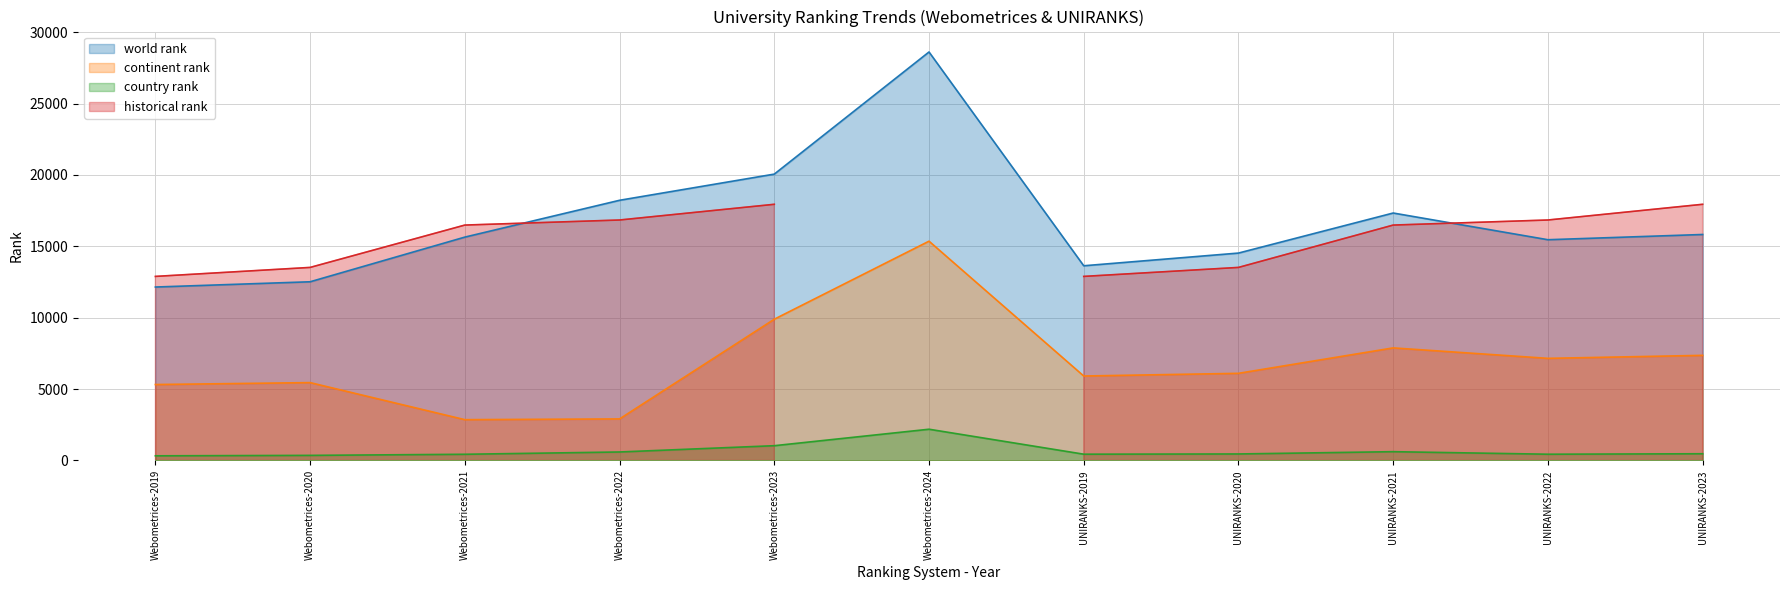

True or false: continent rank and country rank intersect in this chart.

False